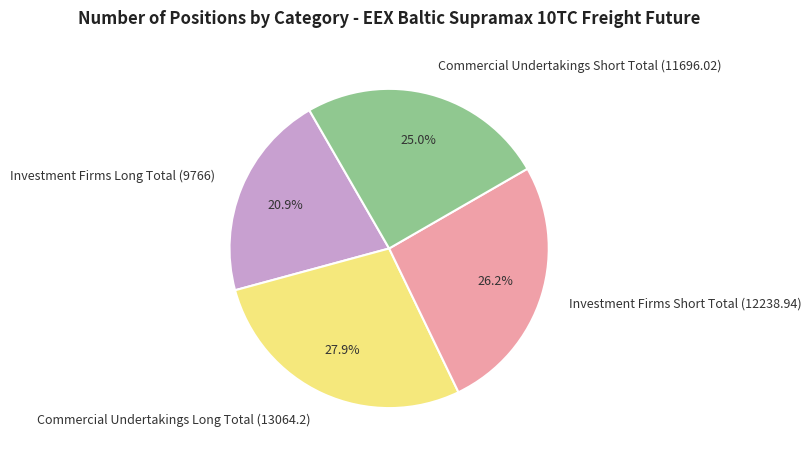

Rank the categories by value from highest to lowest.

Commercial Undertakings Long Total (13064.2), Investment Firms Short Total (12238.94), Commercial Undertakings Short Total (11696.02), Investment Firms Long Total (9766)